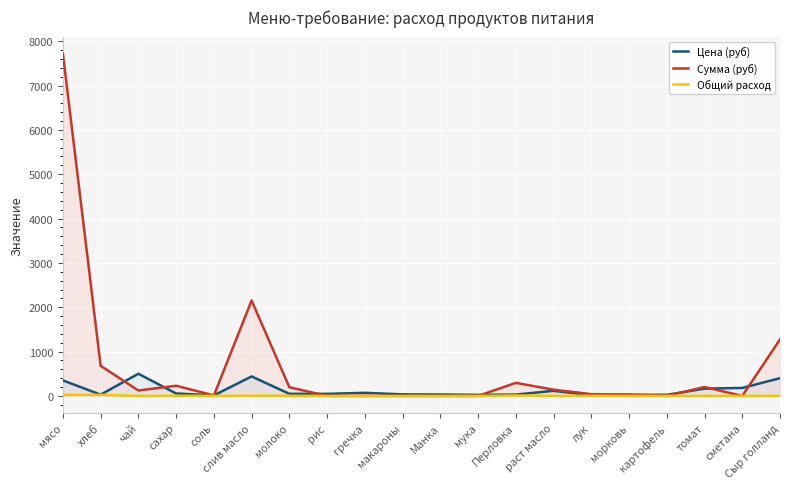

What are all the series names shown in the legend?

Цена (руб), Сумма (руб), Общий расход